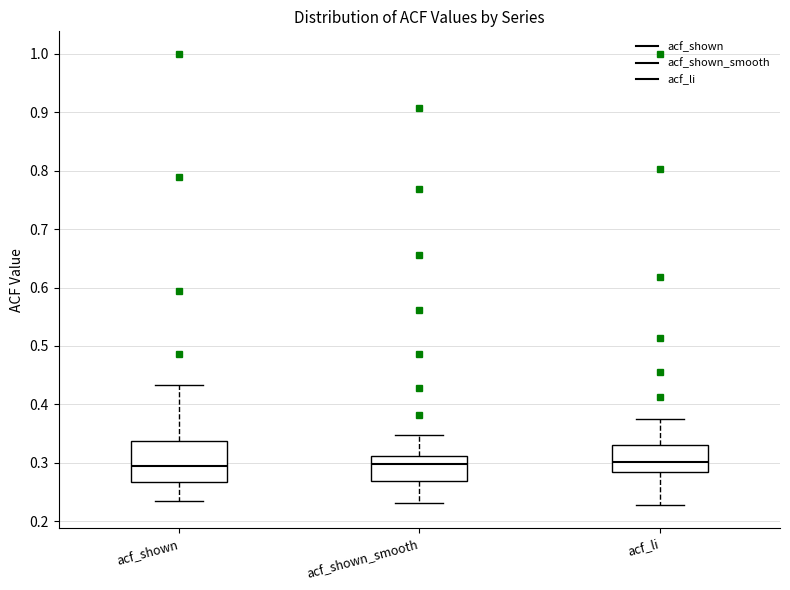

Reading left to right, transcribe this box plot: for each box, give where its median line is, the range the box spans, and where its two whiskers end, as read against the y-axis. The values are not printed on the chart, so give them approximately, as read against the axis.

acf_shown: median 0.30, box 0.27 to 0.34, whiskers 0.24 to 0.43
acf_shown_smooth: median 0.30, box 0.27 to 0.31, whiskers 0.23 to 0.35
acf_li: median 0.30, box 0.28 to 0.33, whiskers 0.23 to 0.38